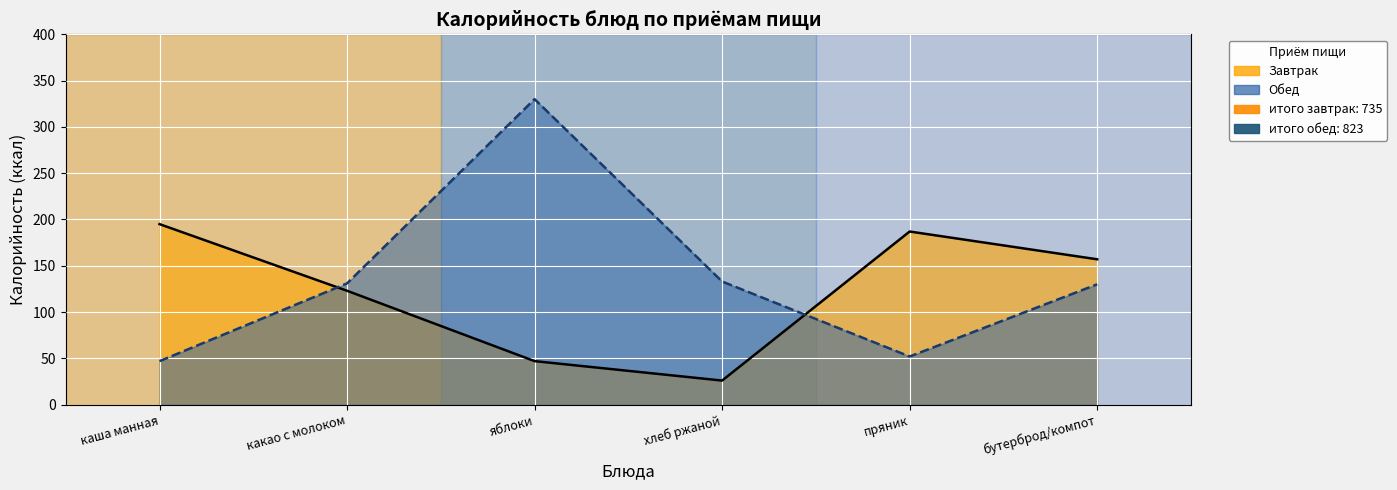

What is the difference between the second highest and second lowest values in the Обед series?

81